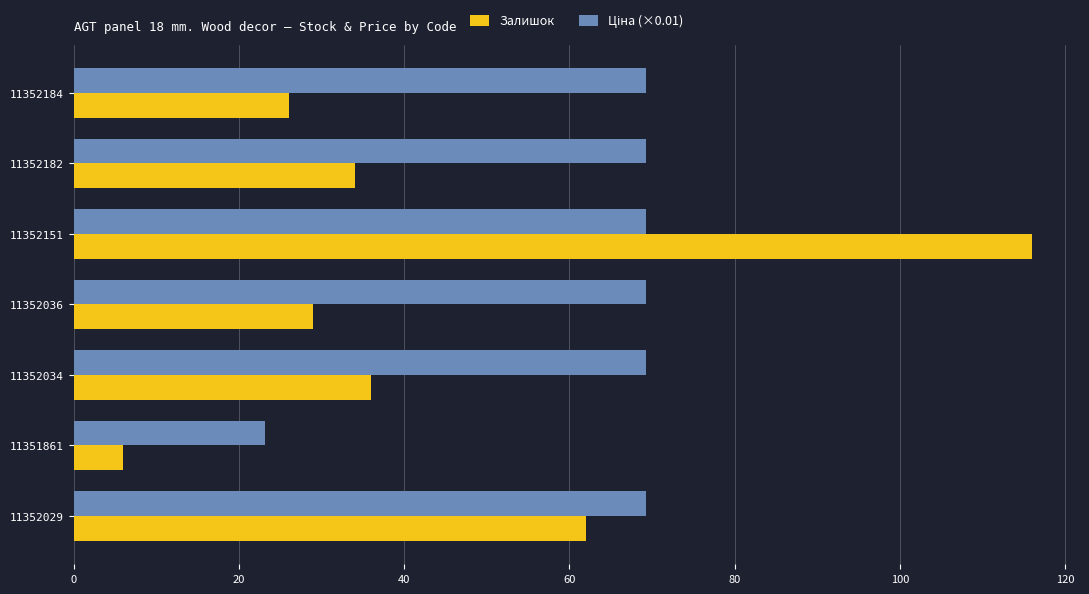

Is it true that Залишок equals 116.0 at 11352151?

True